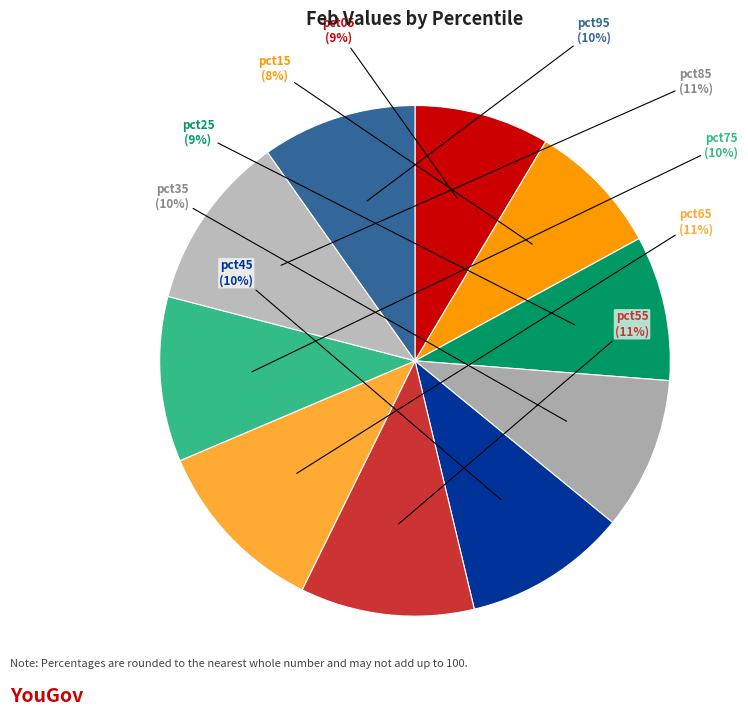

How many segments does this pie chart have?

10